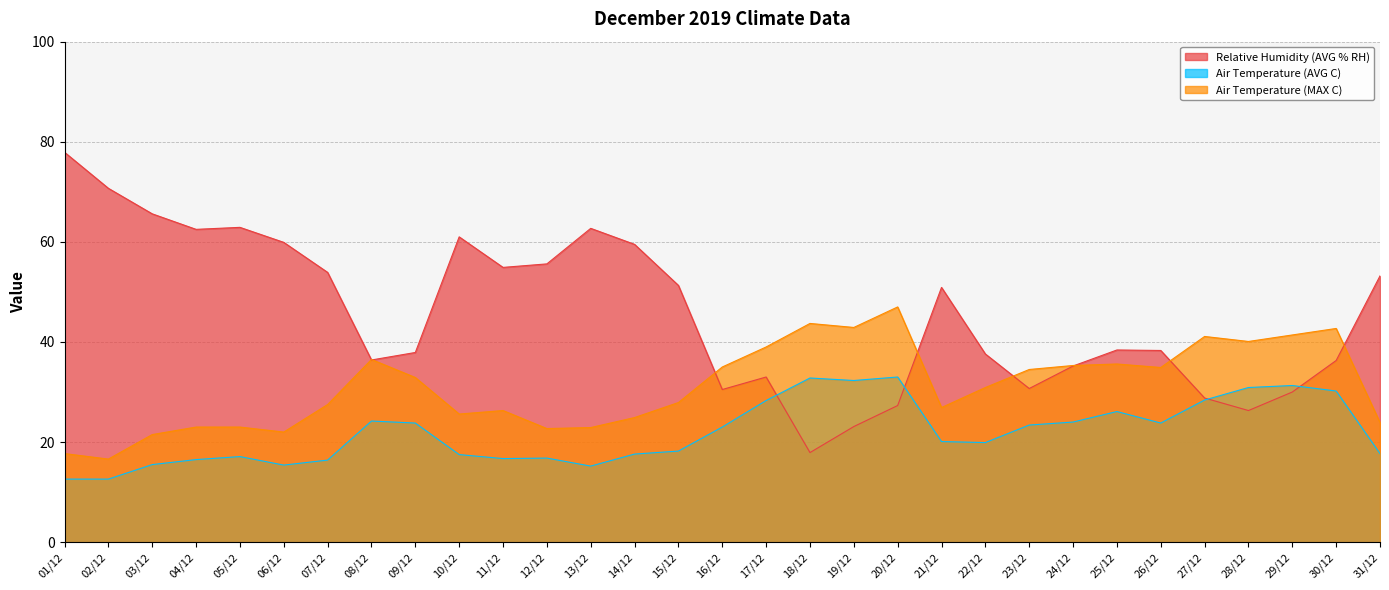

Which series has the largest total across all categories?

Relative Humidity (AVG % RH)